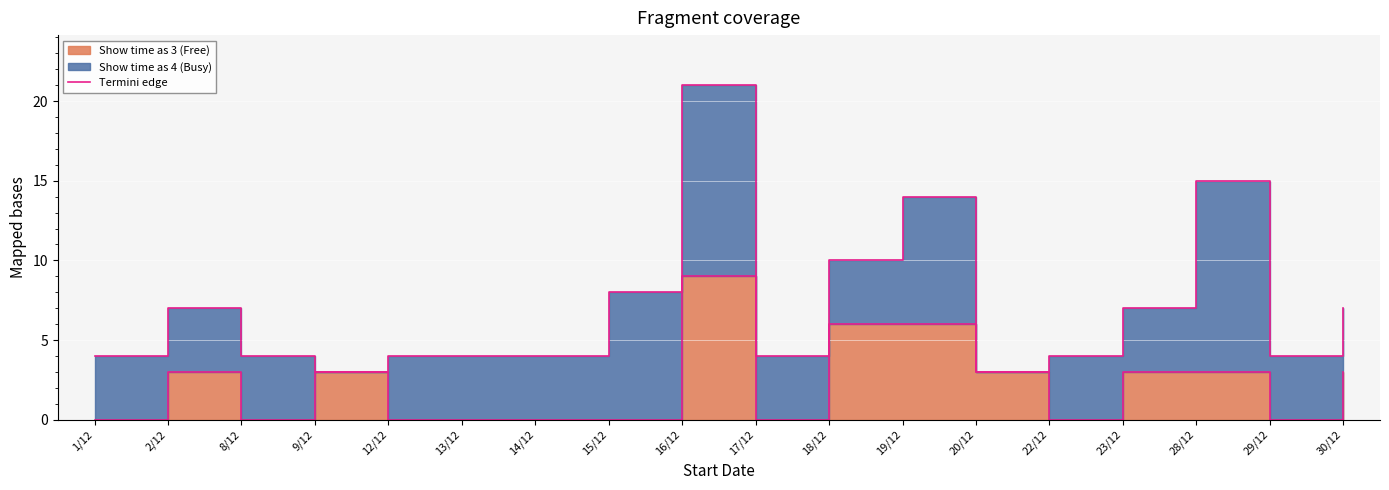

The value at 19/12 is 6. True or false?

True